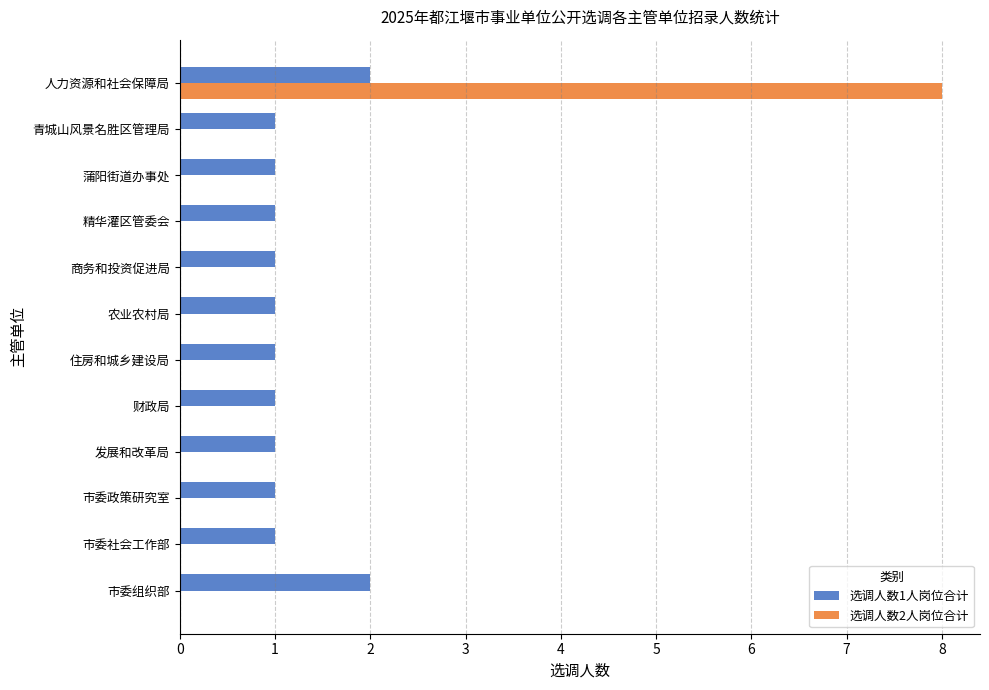

What is the average value of the 选调人数2人岗位合计 series?

1